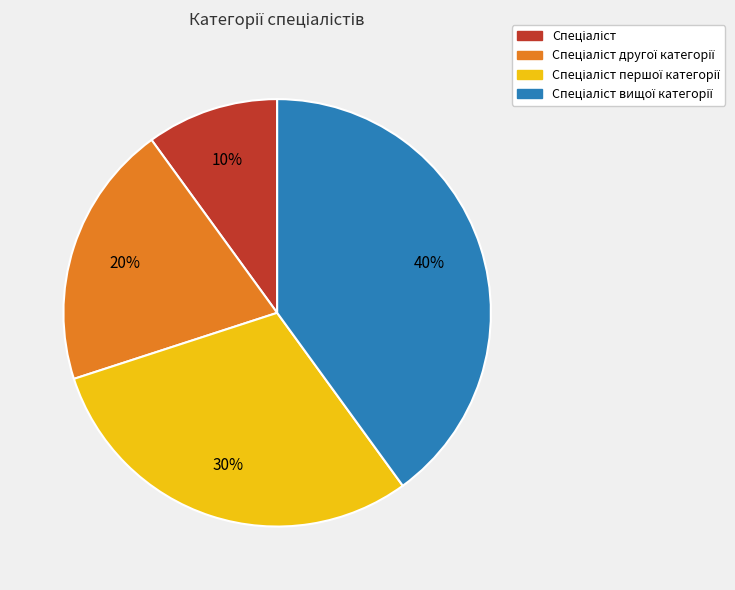

Is there a majority slice in this chart?

No